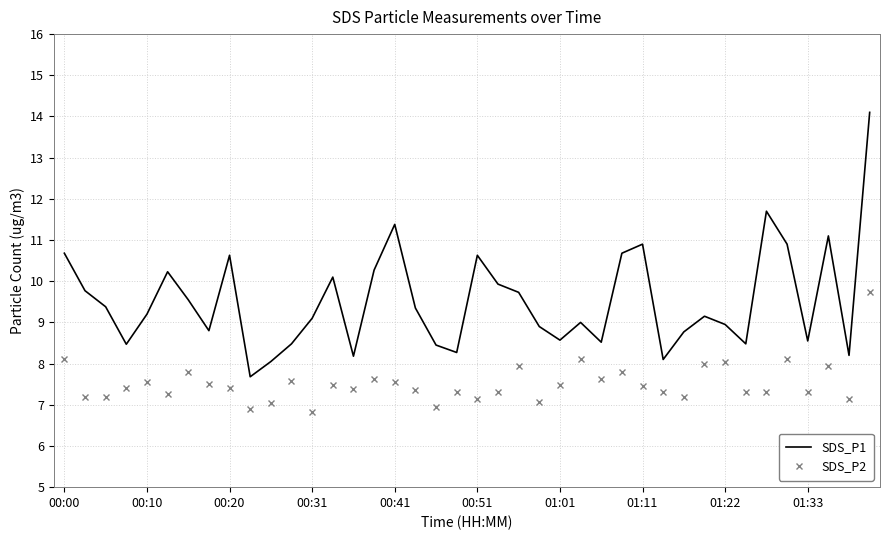

Which series has the largest total across all categories?

SDS_P1